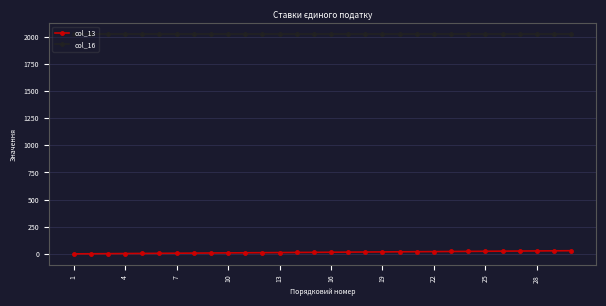

How many series are shown in this chart?

2